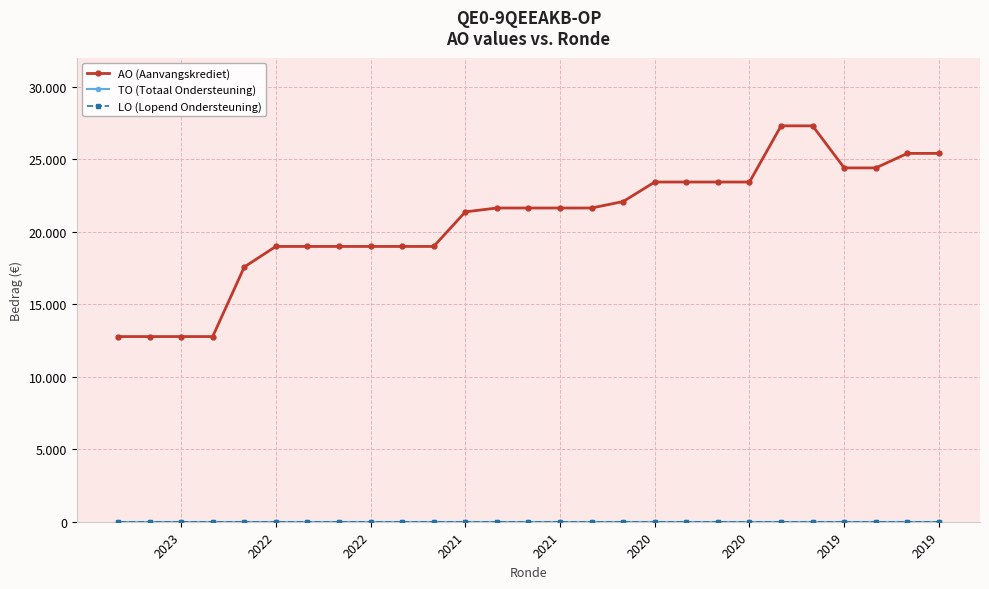

What is the maximum value shown in the chart?

27300